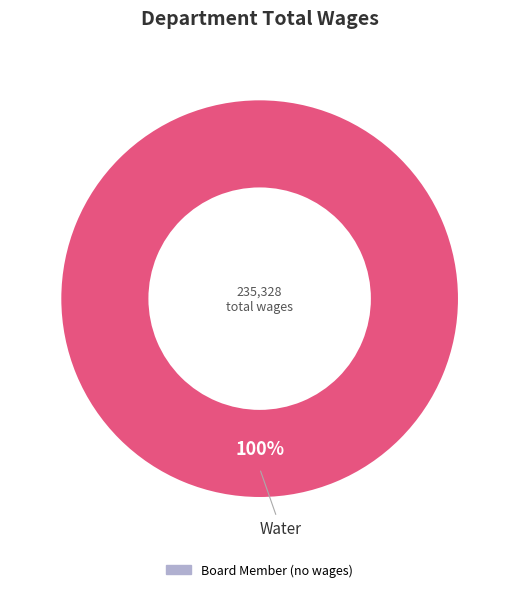

Is there any slice that represents more than half of the pie?

Yes